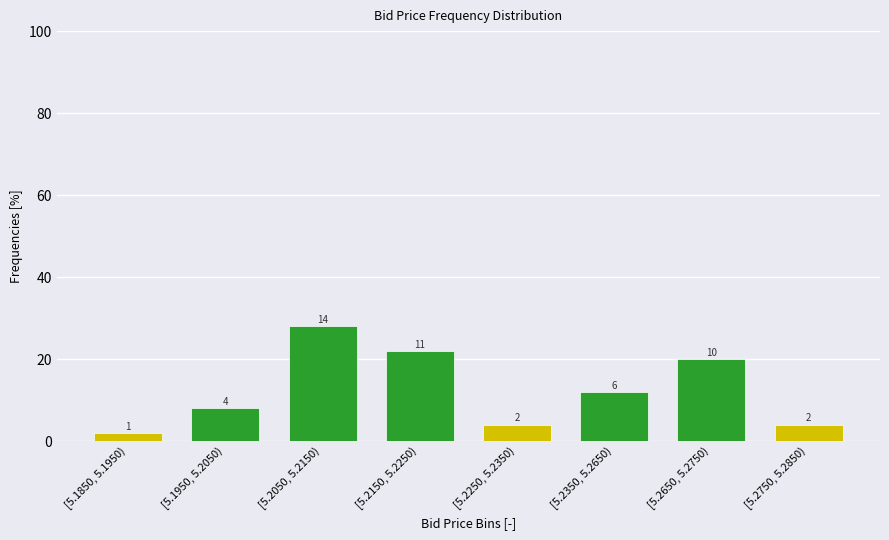

Does the chart contain any negative values?

No